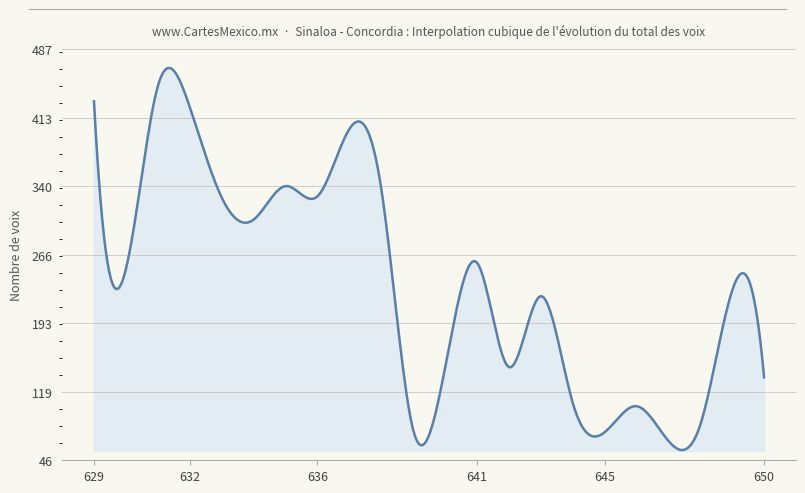

What is the smallest value displayed?

57.0